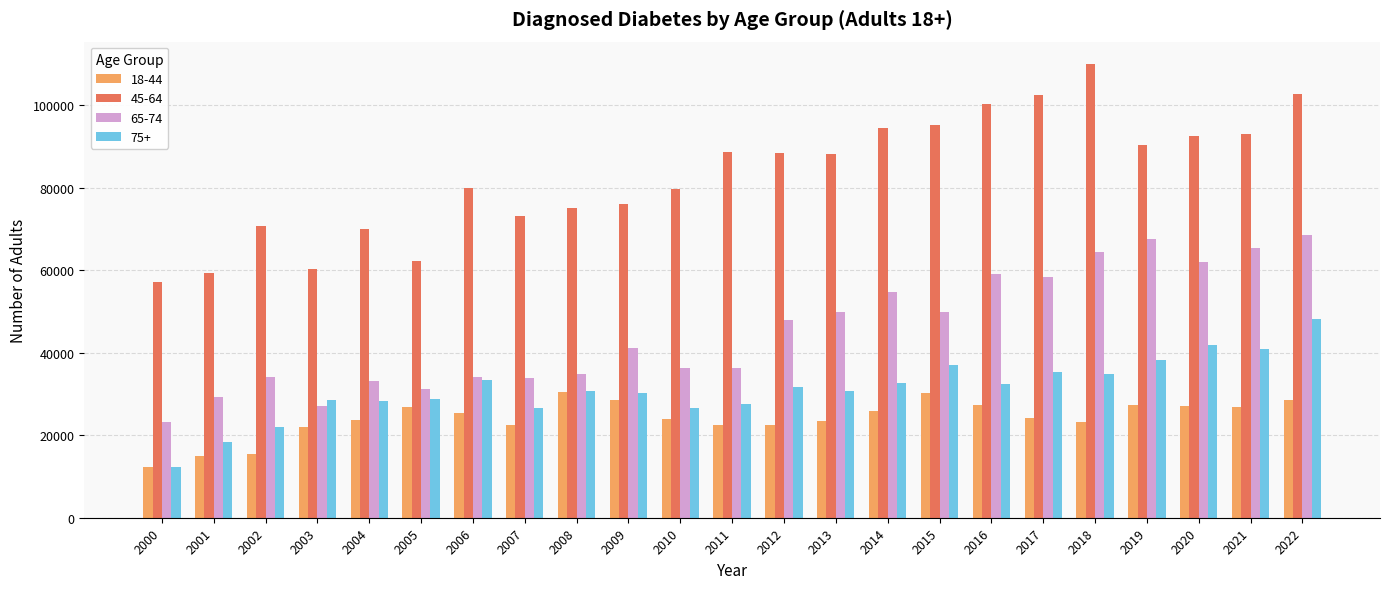

What is the difference between the 75+ values at 2002 and 2000?

9876